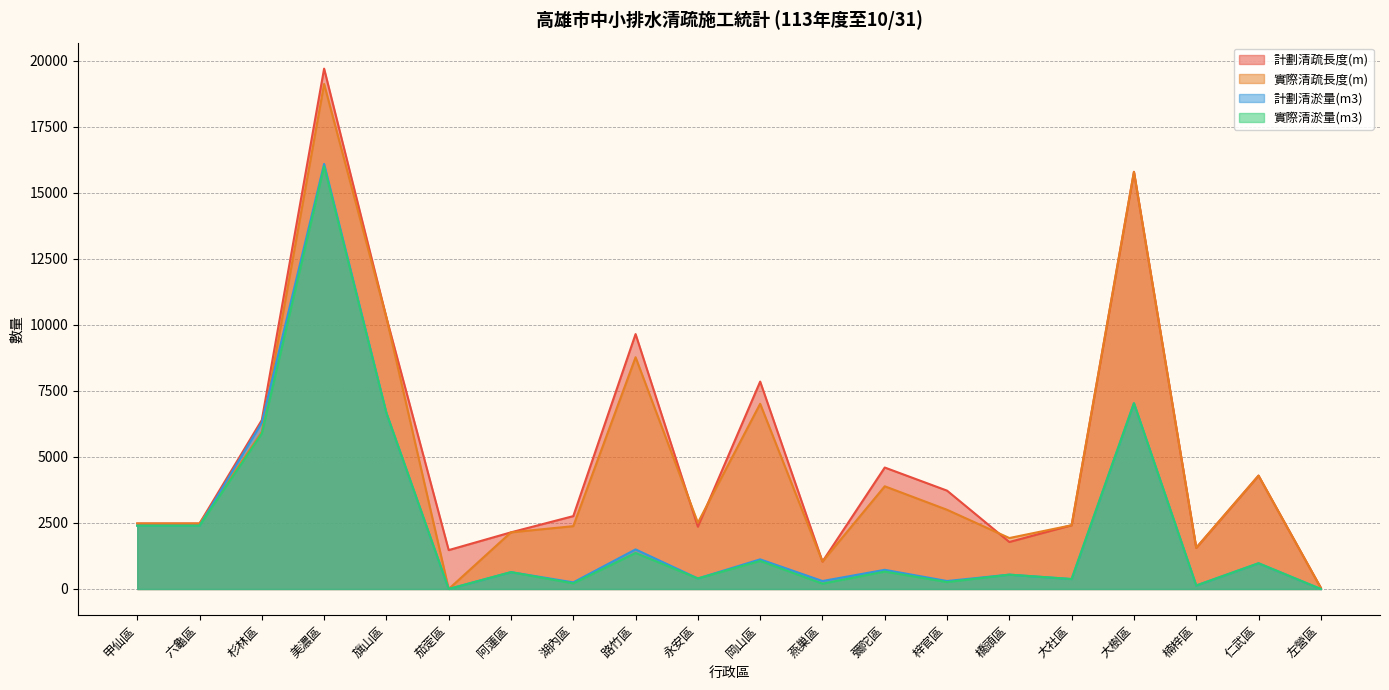

Between 永安區 and 彌陀區, which is larger?

彌陀區